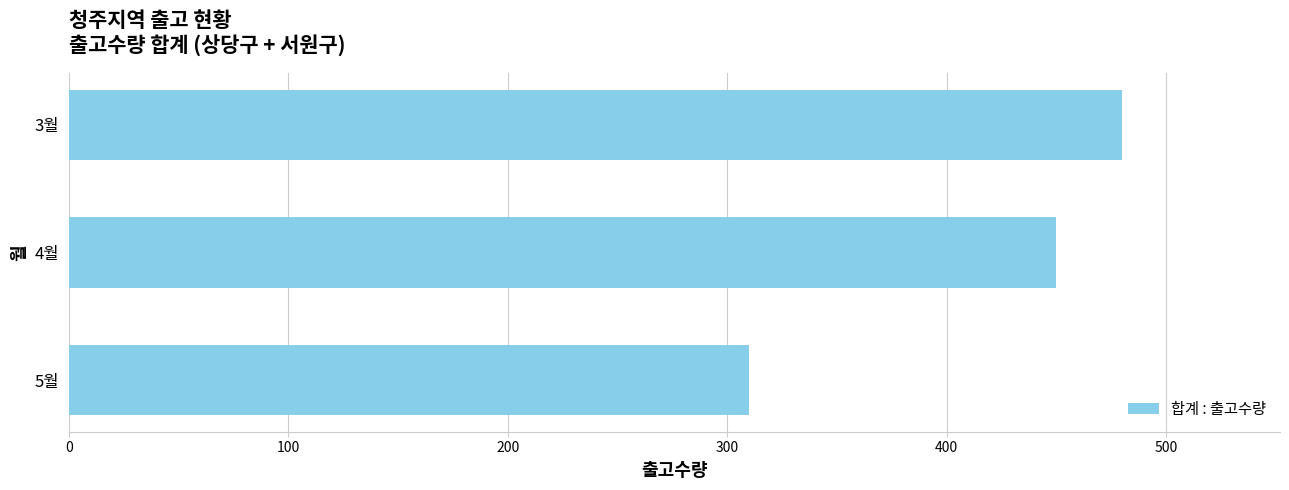

What is the change in value from 5월 to 3월?

+170